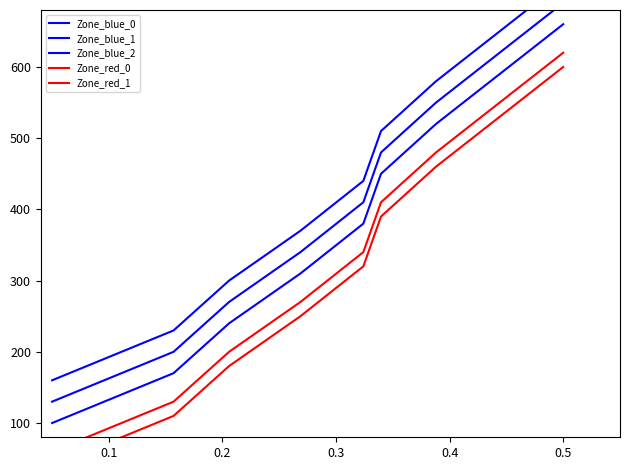

True or false: Zone_blue_2 has a value of 902 at 0.6.

False